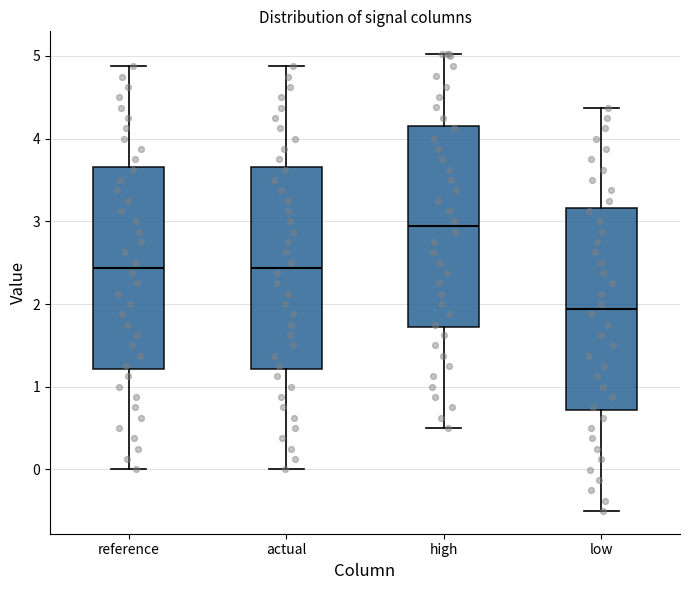

Reading left to right, read every box against the y-axis: the position of its median line, the range the box covers, and the ends of its whiskers. The values are not printed on the chart, so give them approximately, as read against the axis.

reference: median 2.4, box 1.2 to 3.7, whiskers 0.0 to 4.9
actual: median 2.4, box 1.2 to 3.7, whiskers 0.0 to 4.9
high: median 2.9, box 1.7 to 4.2, whiskers 0.5 to 5.0
low: median 1.9, box 0.7 to 3.2, whiskers -0.5 to 4.4